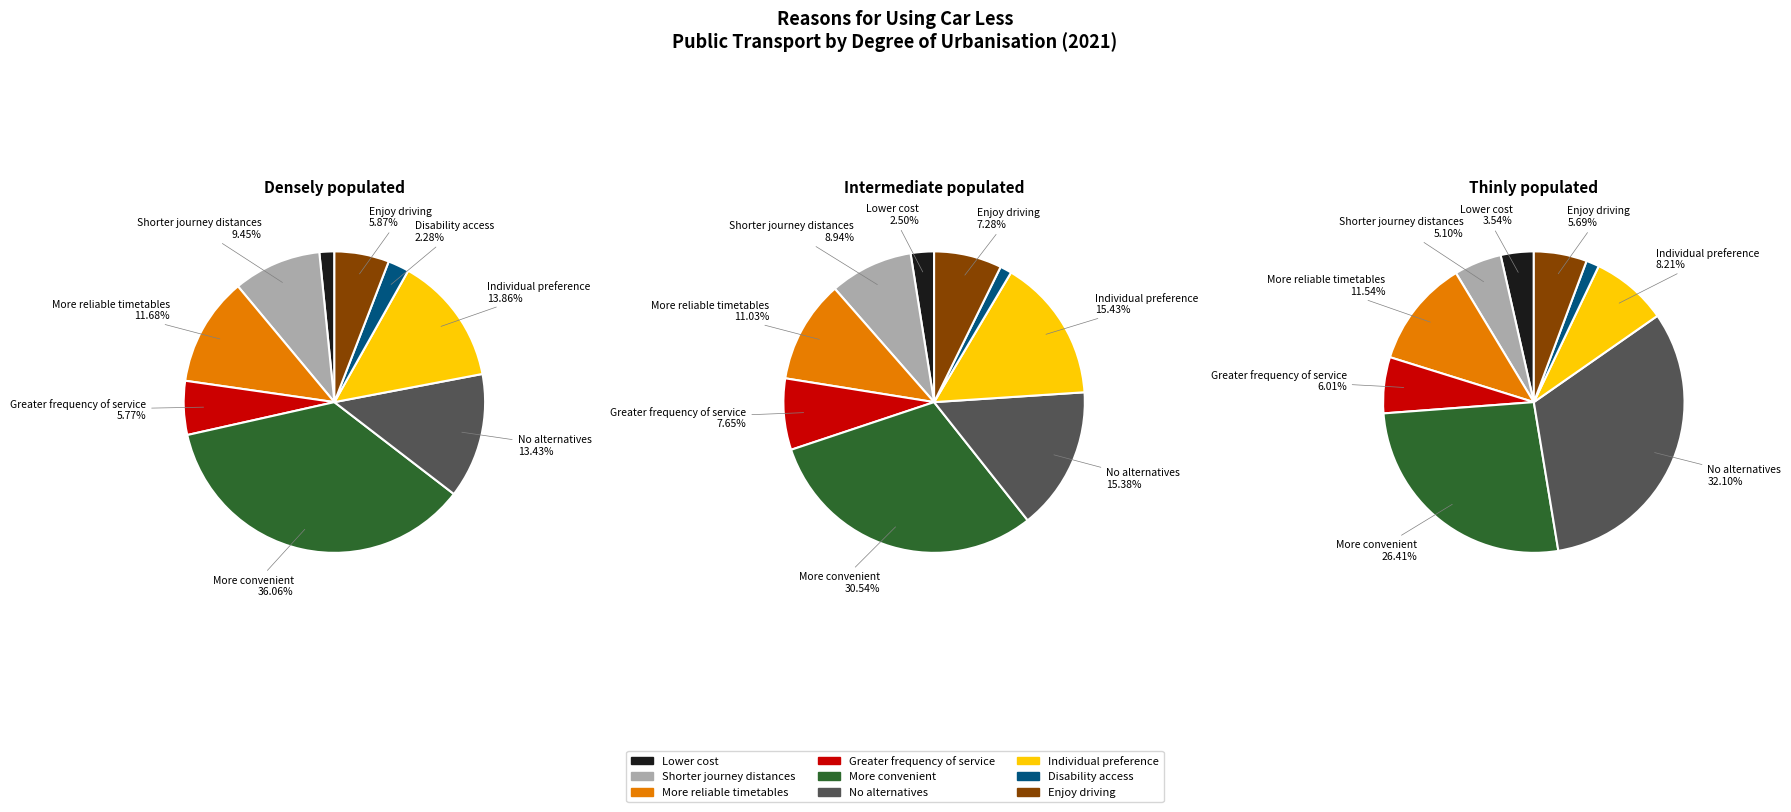

What percentage is the More reliable timetables slice, to the nearest percent?

12%